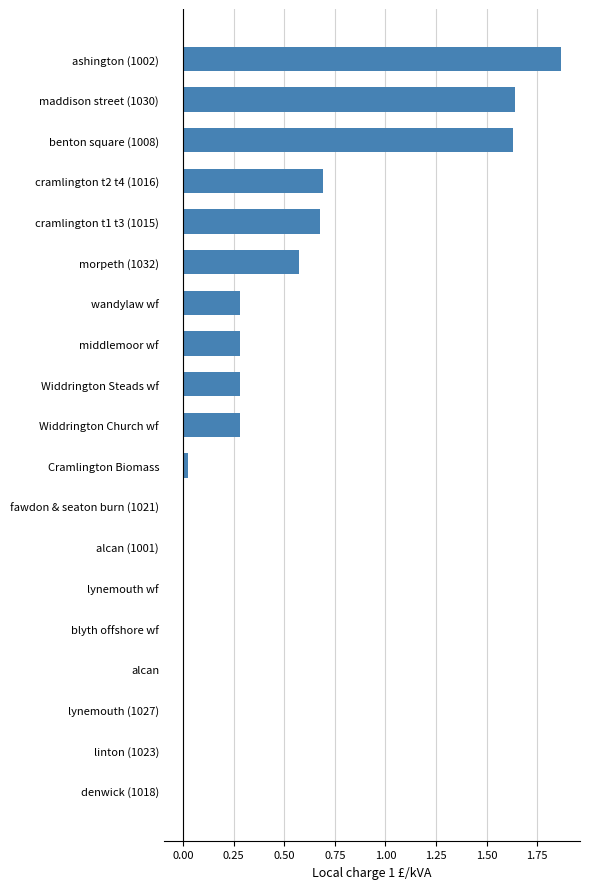

Which has a higher value, Cramlington Biomass or wandylaw wf?

wandylaw wf